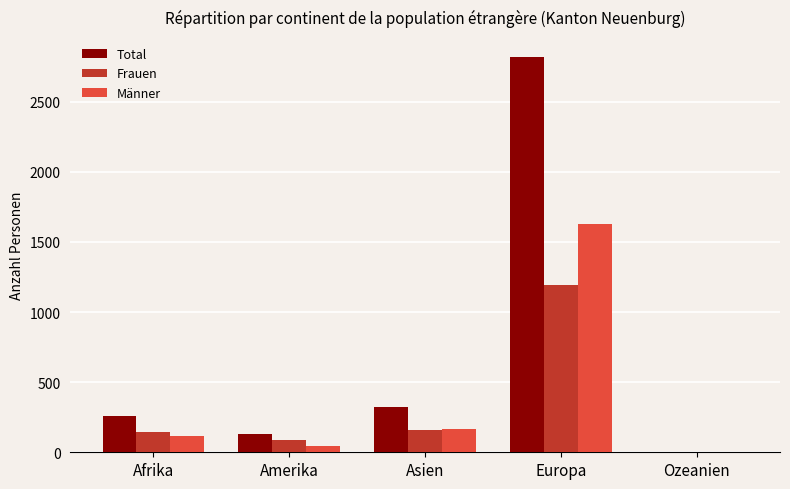

The value of Frauen at Afrika is 254. True or false?

False